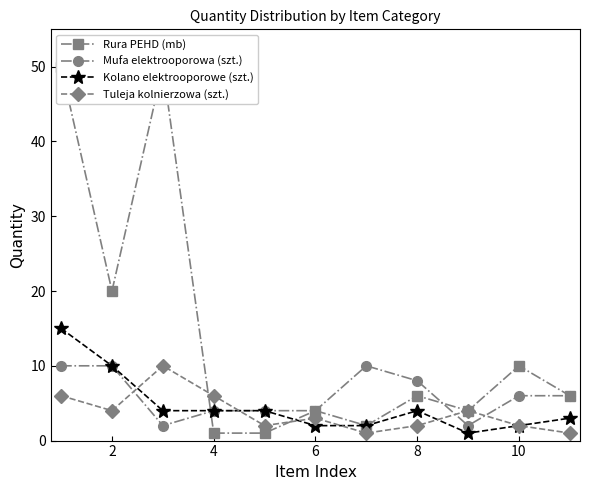

Reading left to right, extract all data points from this chart.

Rura PEHD (mb): 50	20	50	1	1	4	2	6	4	10	6
Mufa elektrooporowa (szt.): 10	10	2	4	4	4	10	8	2	6	6
Kolano elektrooporowe (szt.): 15	10	4	4	4	2	2	4	1	2	3
Tuleja kolnierzowa (szt.): 6	4	10	6	2	3	1	2	4	2	1